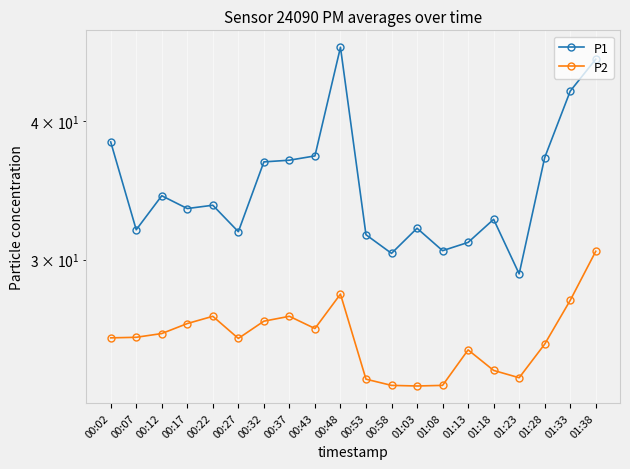

What is the value of the P1 point at the 2nd from the left?

31.9